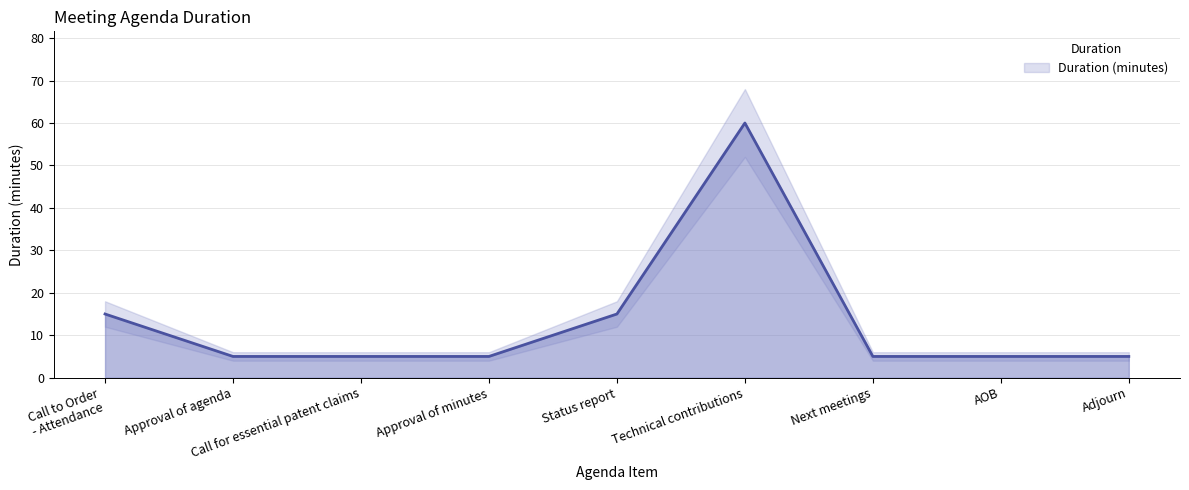

Rank the categories by value from lowest to highest.

Approval of agenda, Call for essential patent claims, Approval of minutes, Next meetings, AOB, Adjourn, Call to Order
- Attendance, Status report, Technical contributions